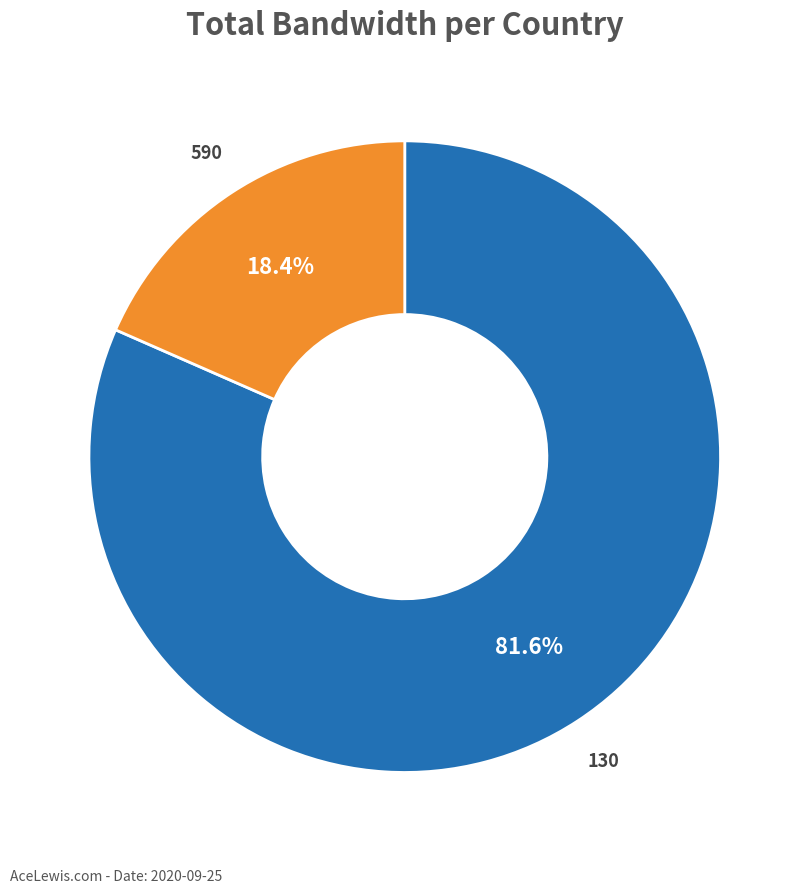

What is the largest slice in the pie chart?

130